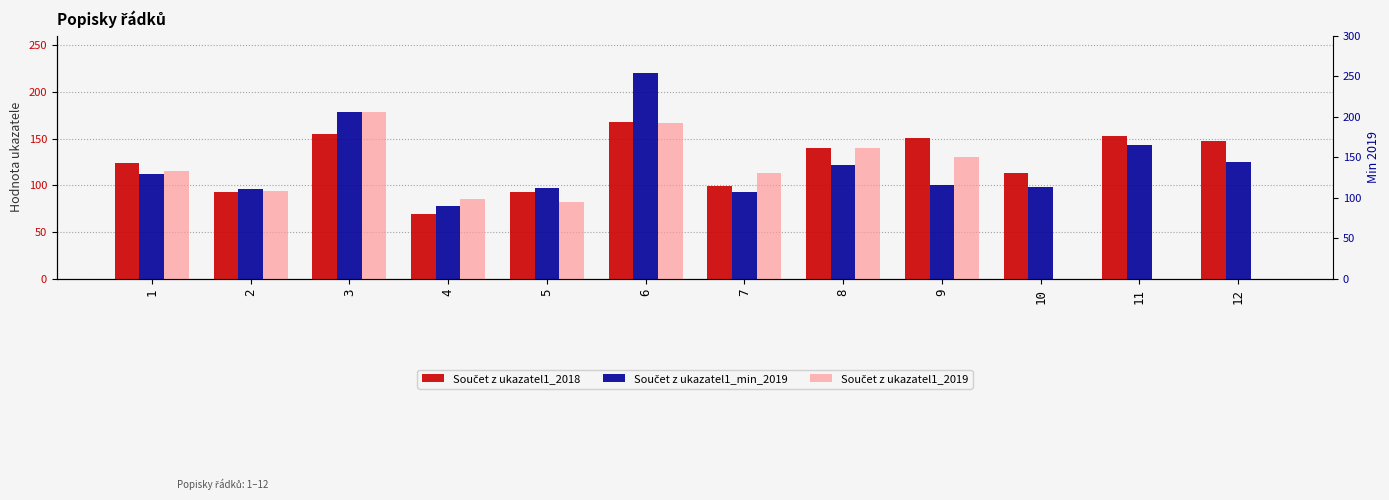

True or false: Součet z ukazatel1_2019 has a value of 106.0 at 12.

False